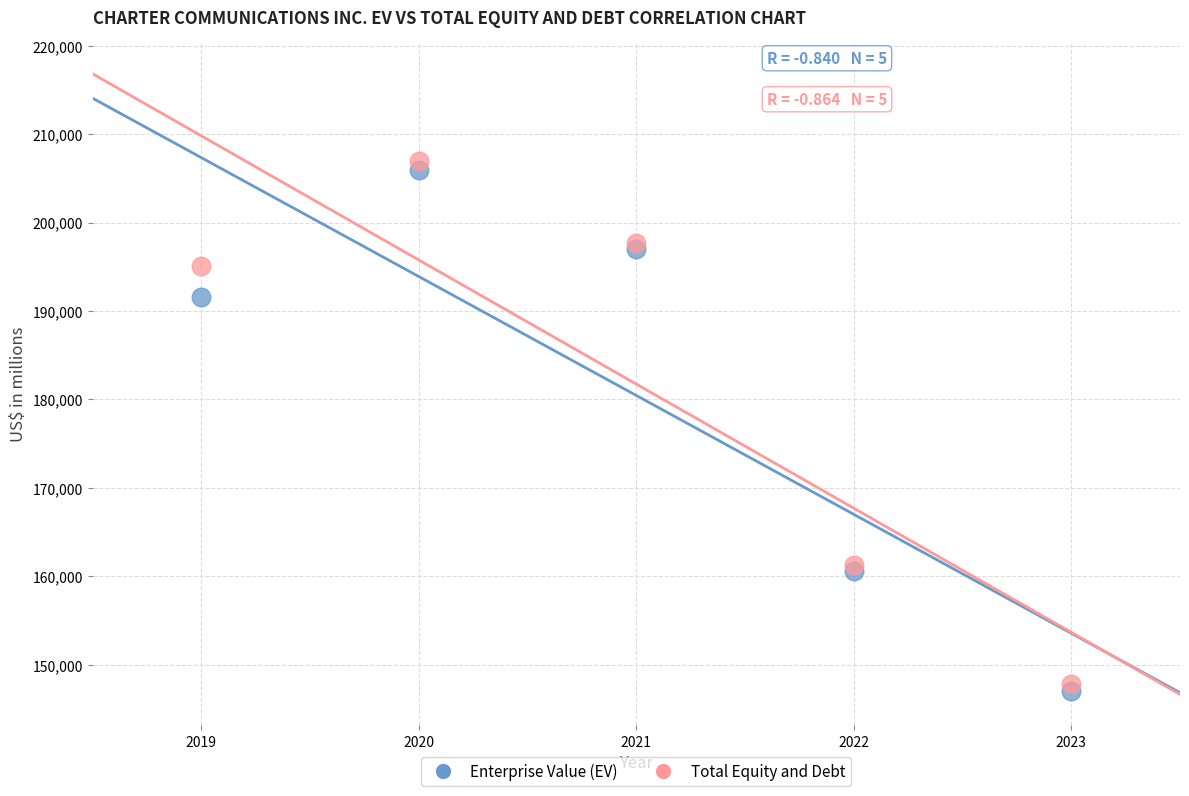

Across all series, what Y value is closest to 176994?

191615